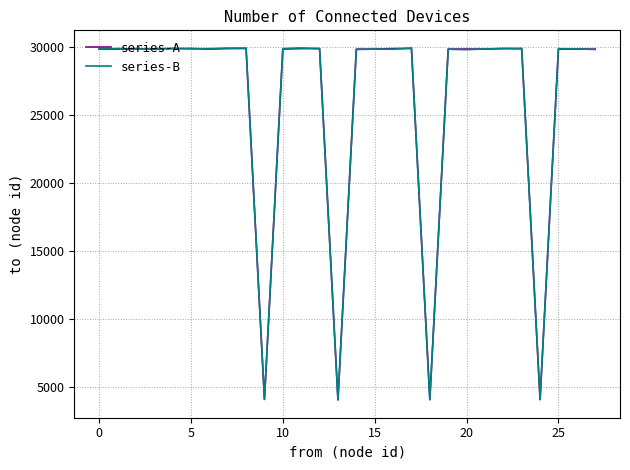

How many lines are shown in the chart?

2